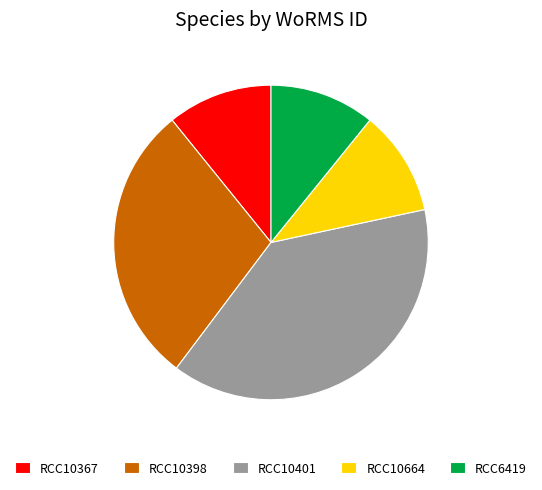

Is there any slice that represents more than half of the pie?

No